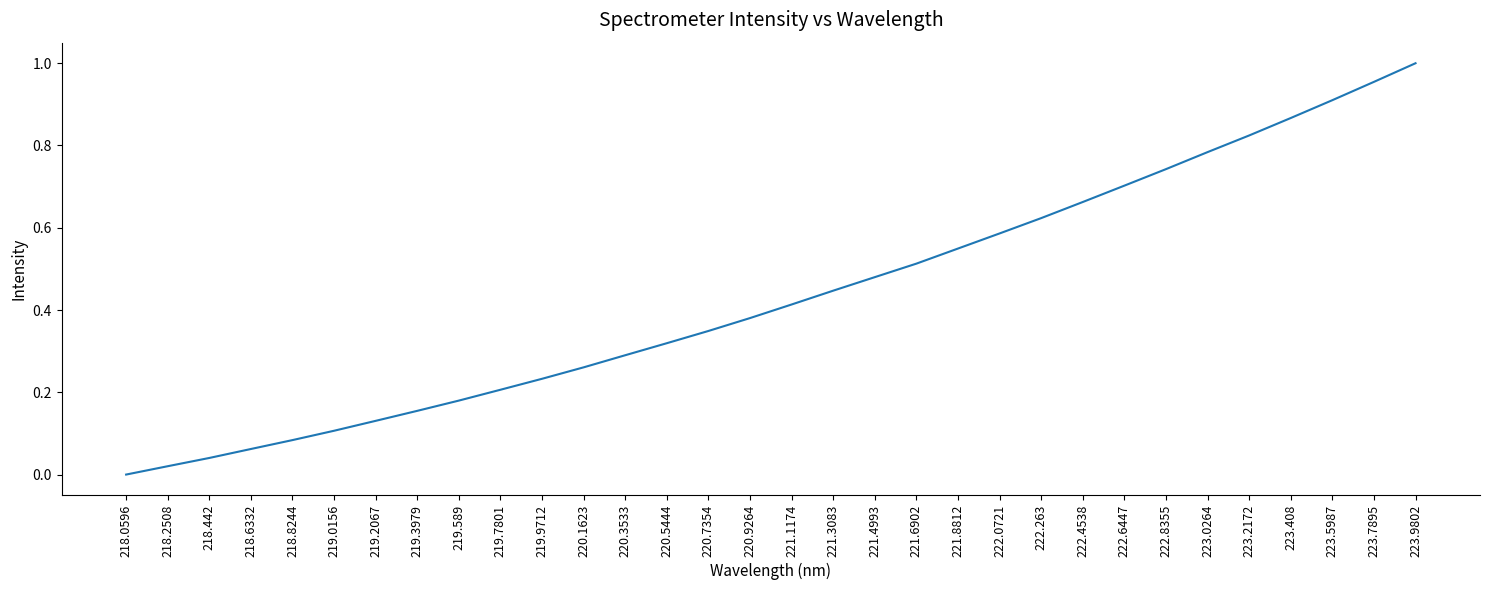

What position from the left is 218.442?

3